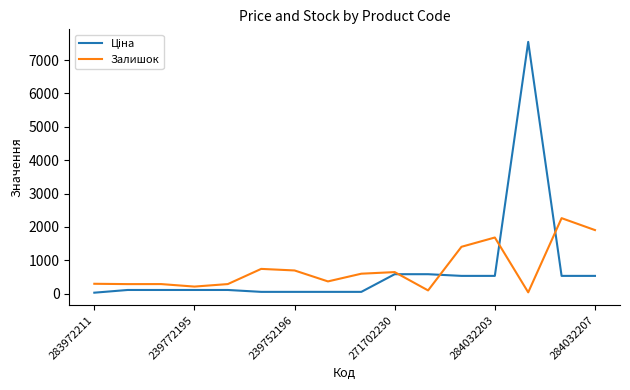

What is the maximum value shown in the chart?

7545.9